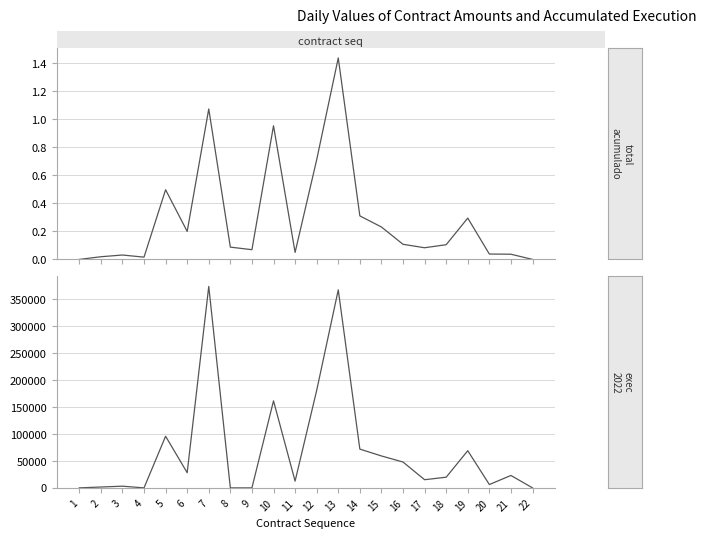

What is the difference between the highest and lowest values at 9?

69506.4